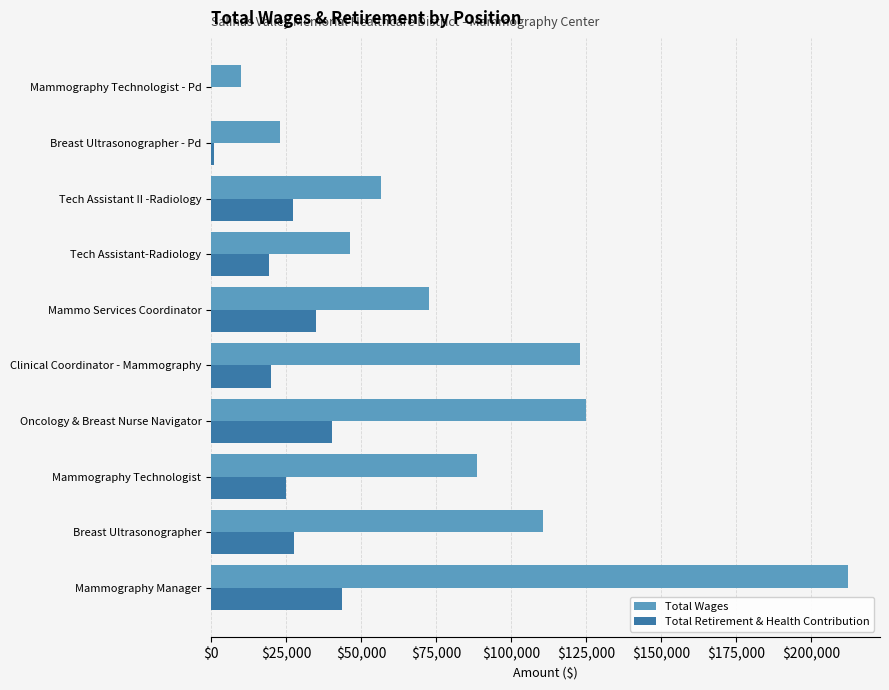

Between Mammography Manager and Mammography Technologist, which series saw the biggest shift?

Total Wages